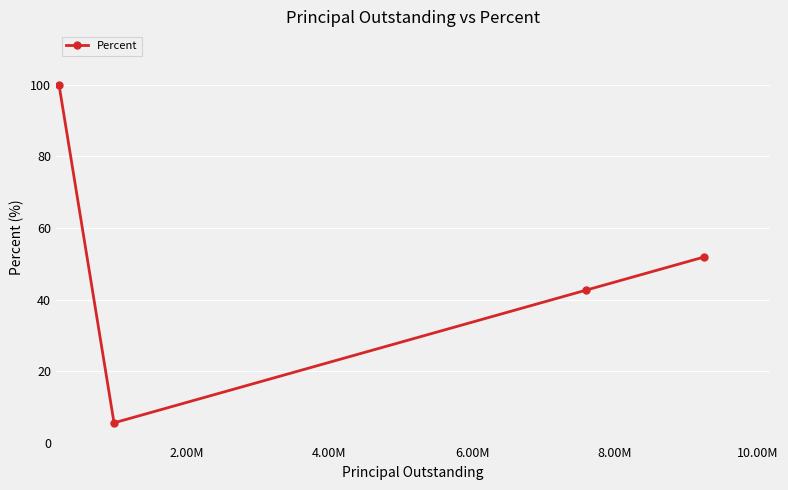

What is the smallest value displayed?

5.5